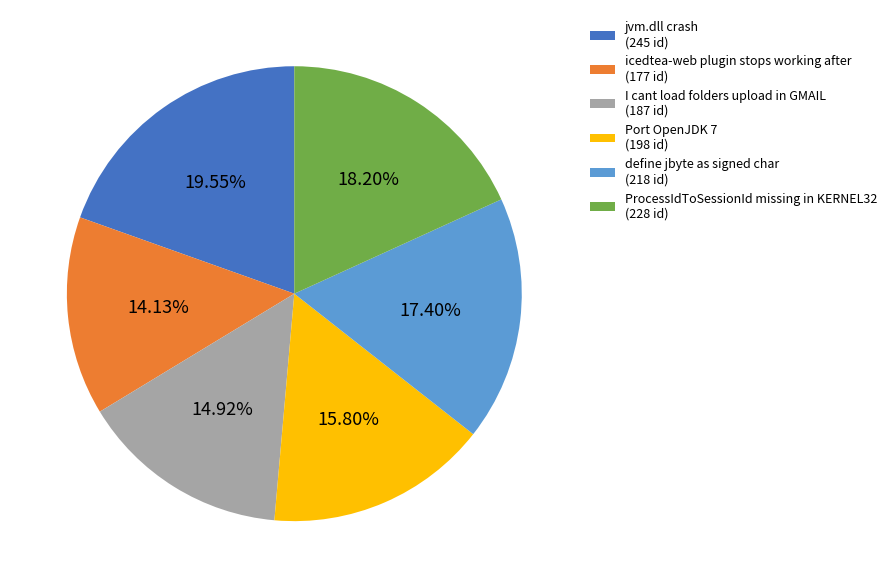

Combined, what portion of the pie is I cant load folders upload in GMAIL and ProcessIdToSessionId missing in KERNEL32?

33.1%